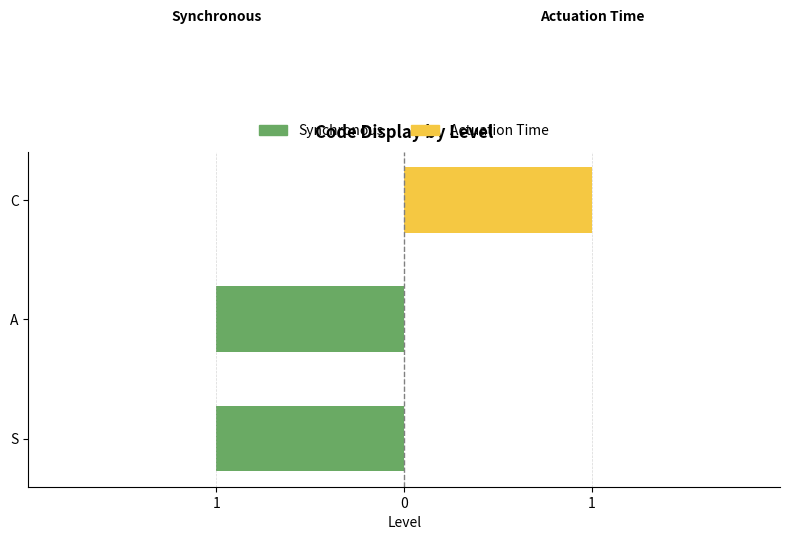

The value of Actuation Time at C is 1. True or false?

True